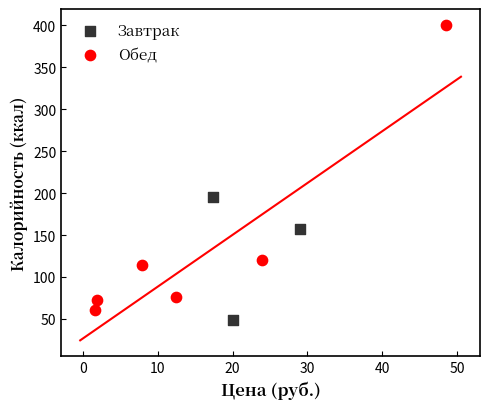

Which series has the widest spread of Y values?

Обед